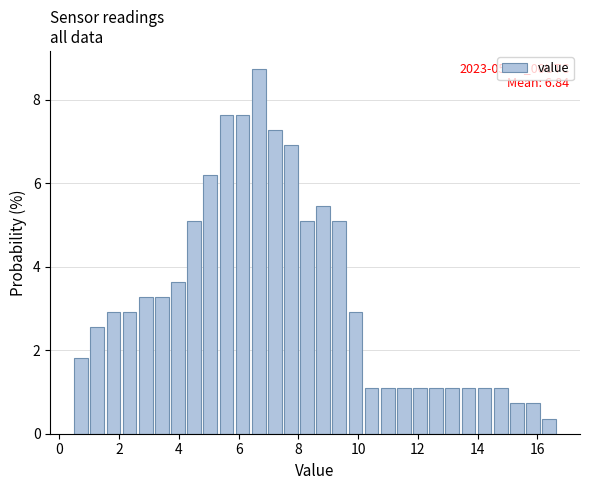

Around what value on the x-axis is the tallest bar? Give the approximate position of its centre, as read against the axis.

6.6